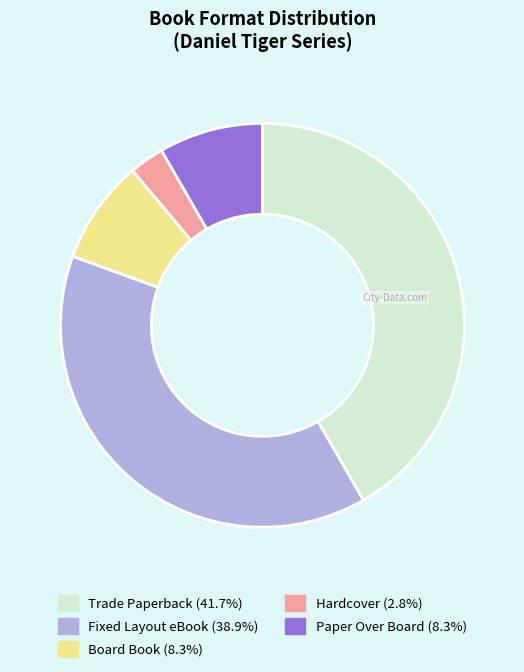

Is the sum of Paper Over Board and Board Book greater than half?

No